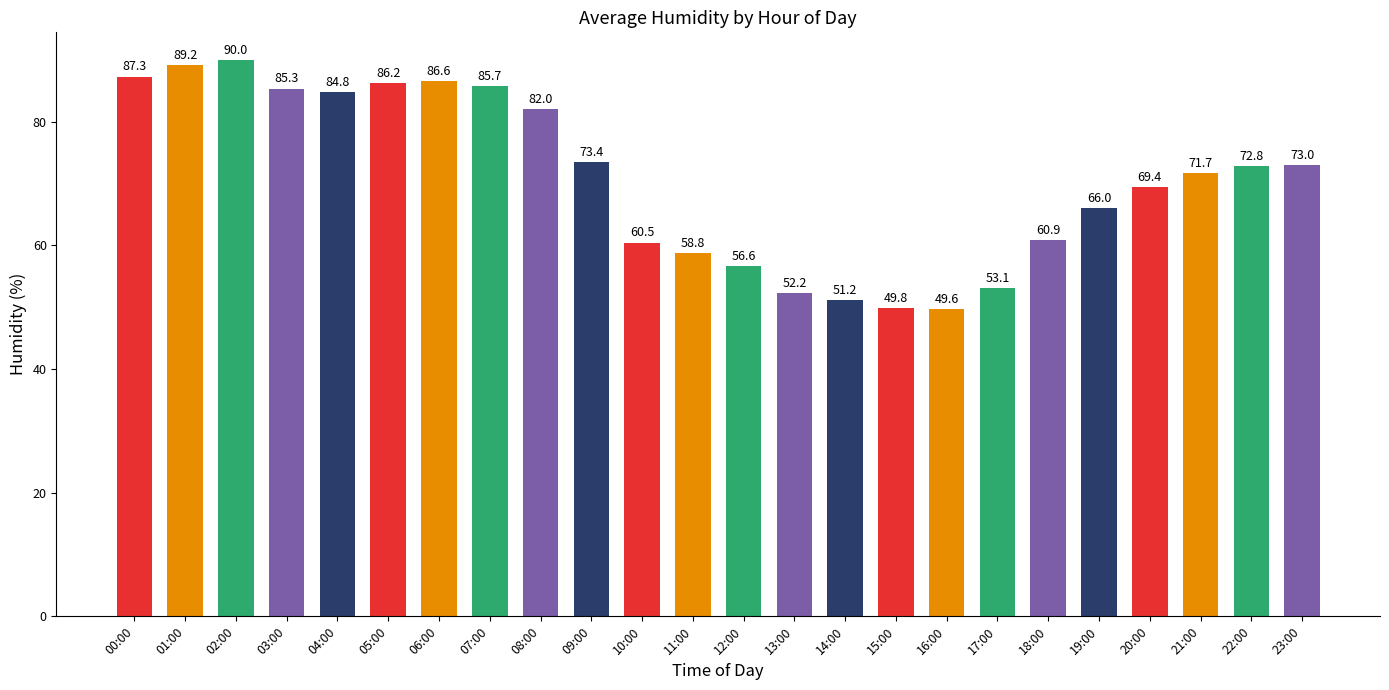

Is it true that the value at 18:00 is 108.9?

False